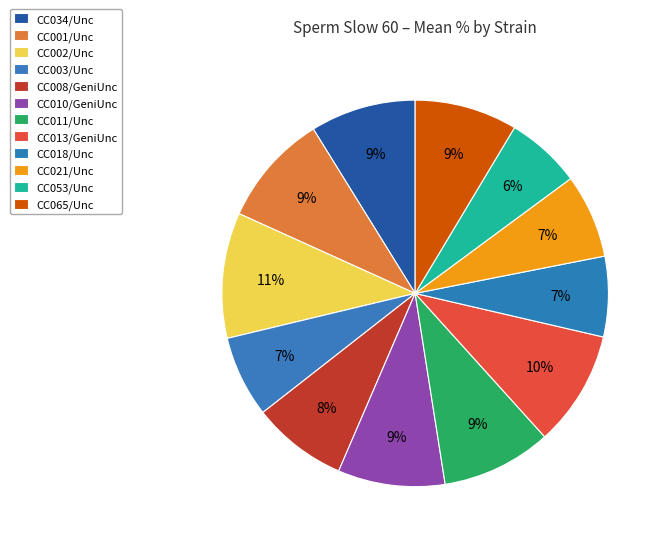

What percentage is the CC003/Unc slice, to the nearest percent?

7%